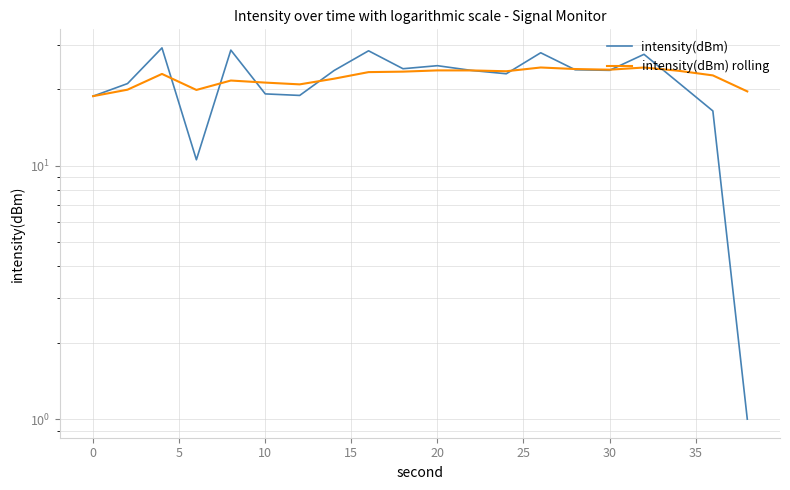

Is it true that intensity(dBm) rolling equals 6.5 at 0?

False